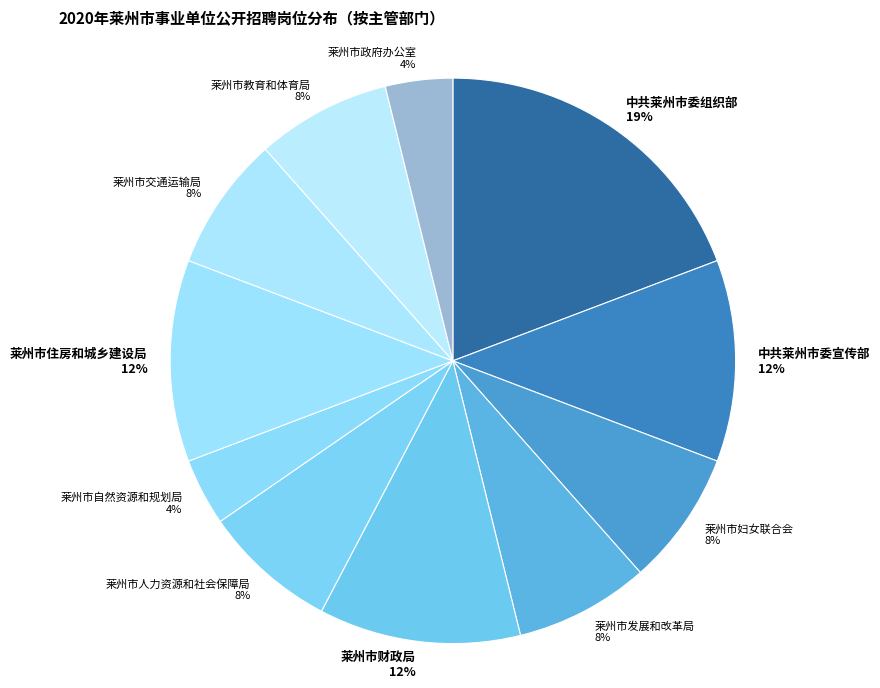

To the nearest percent, what is the difference between the largest and smallest slice percentages?

15%